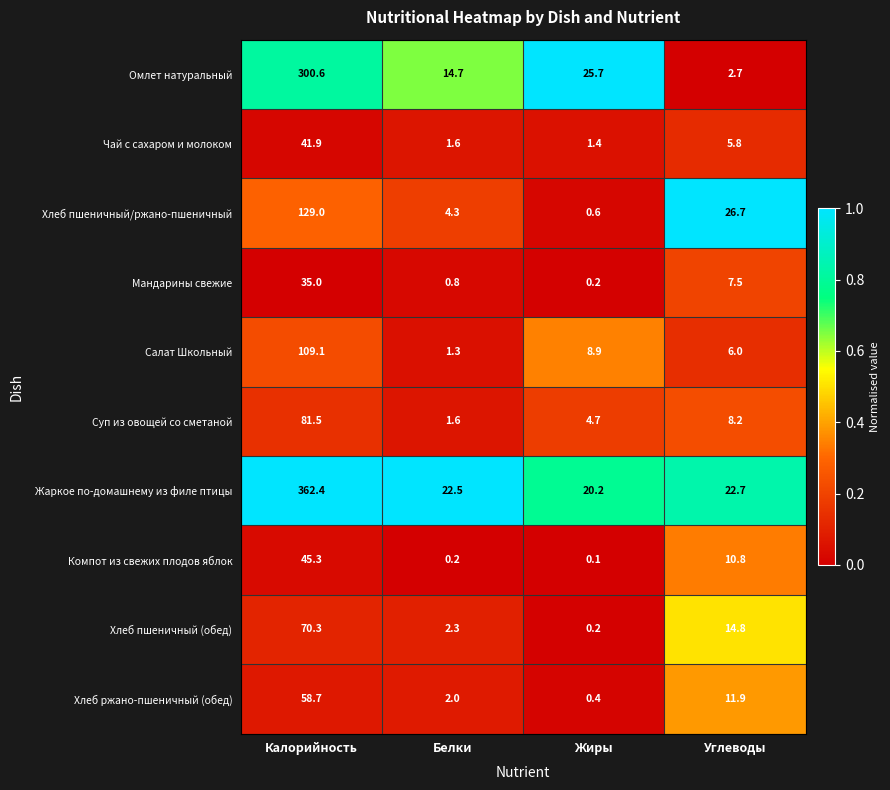

What is the total value across all series at Калорийность?

1233.8